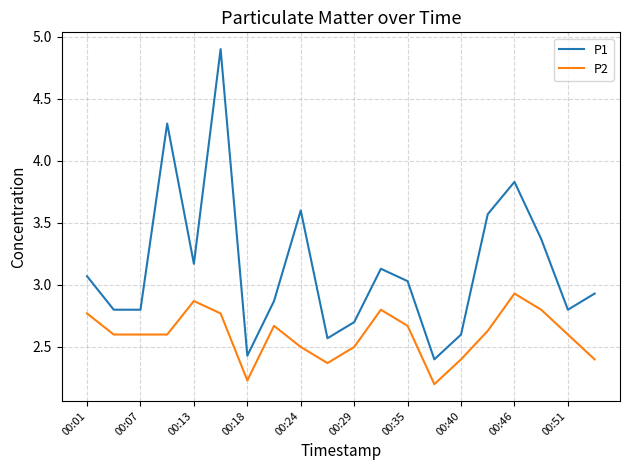

Which series has the largest range (max minus min)?

P1